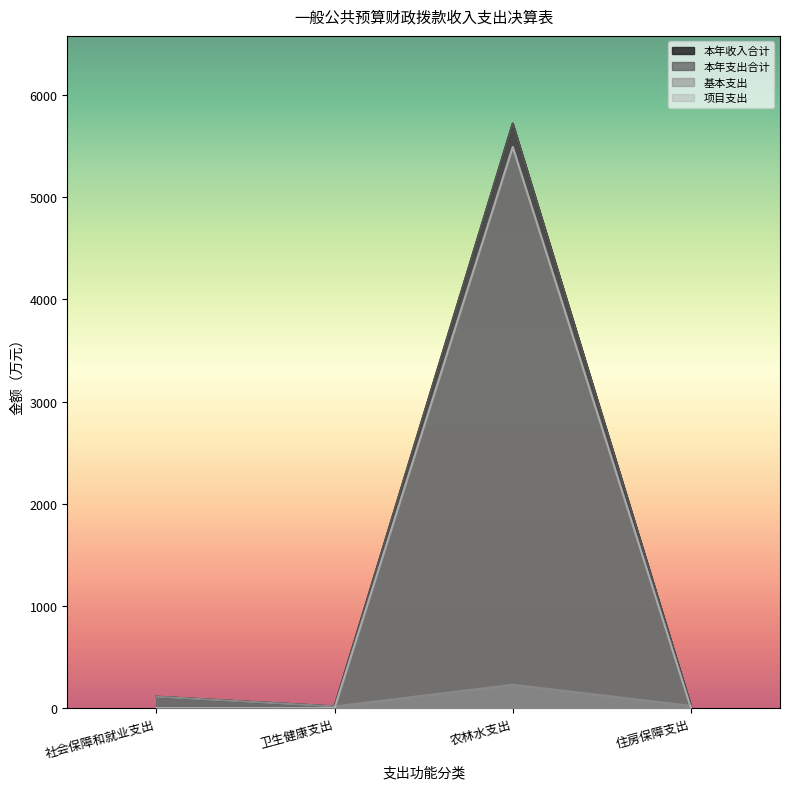

What is the difference between the highest and lowest values at 农林水支出?

5493.6